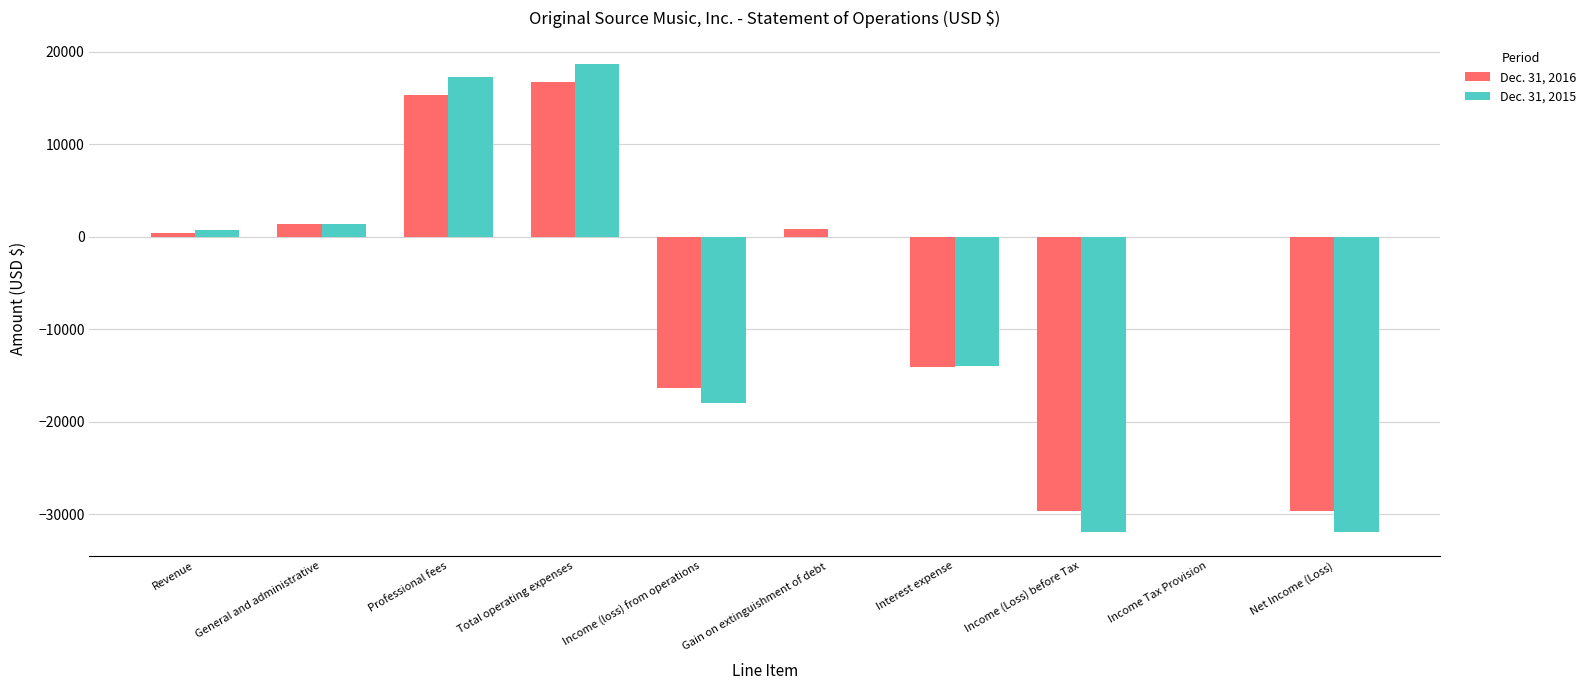

What is the sum of the Dec. 31, 2015 values at Professional fees and Income (loss) from operations?

-628